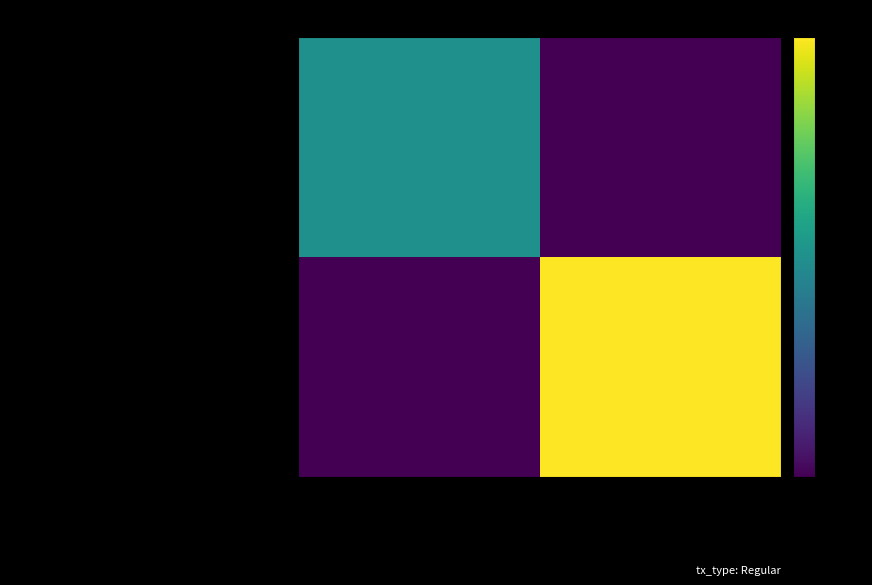

At how many categories does at least one series exceed 8?

1